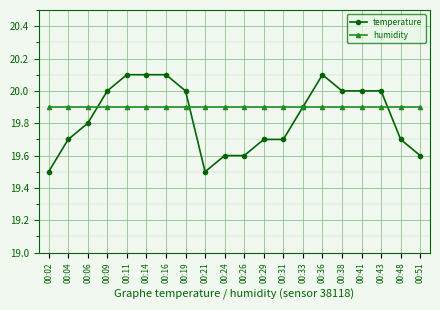

What is the minimum value shown in the chart?

19.5